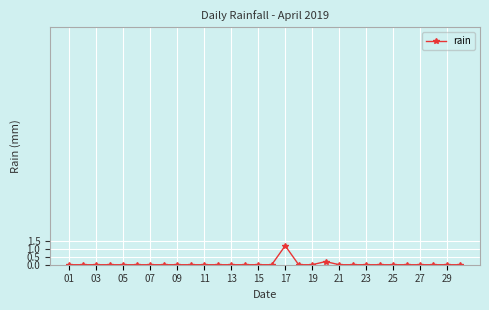

How many categories are shown in the chart?

30